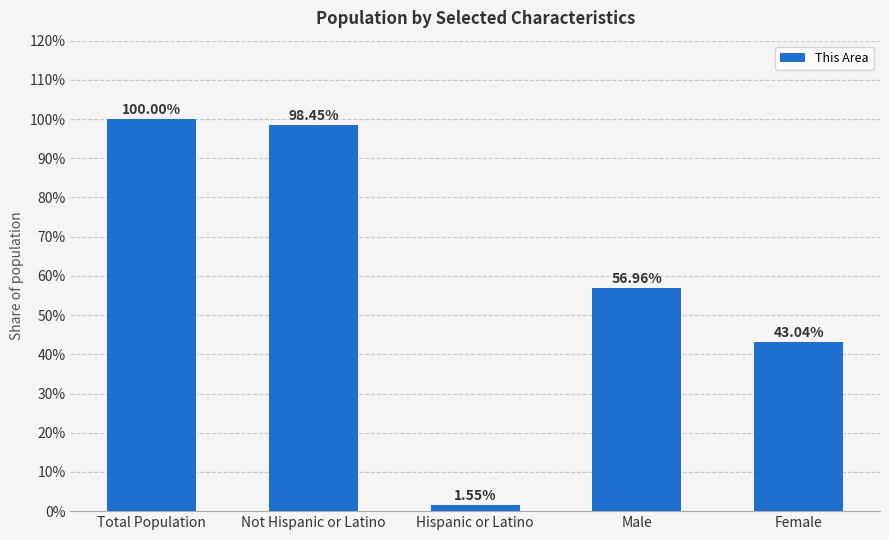

What is the difference between the maximum and second lowest values?

57.0